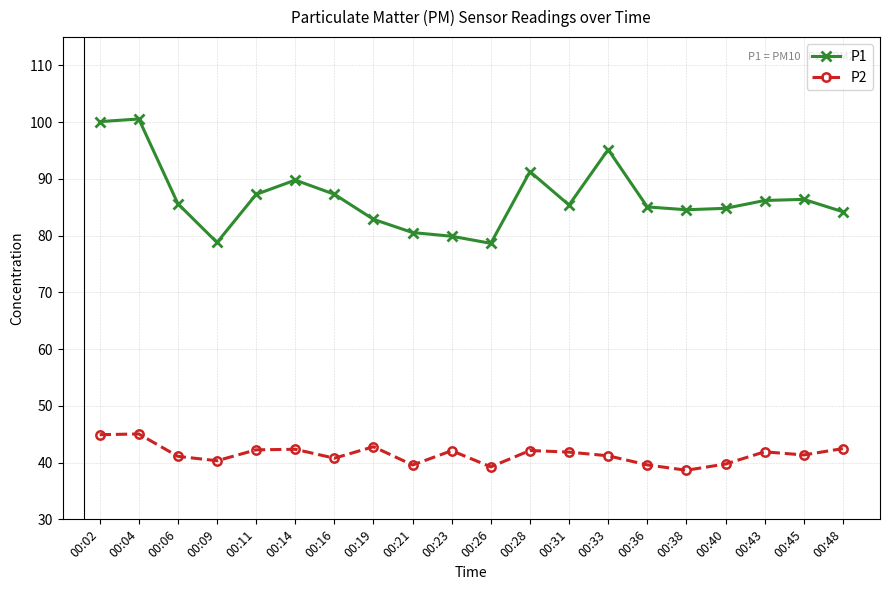

Rank the series by their average value, from lowest to highest.

P2, P1